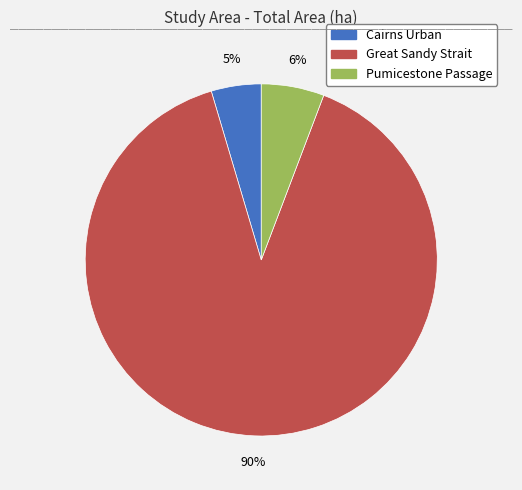

To the nearest percent, what percentage of the pie is Pumicestone Passage?

6%